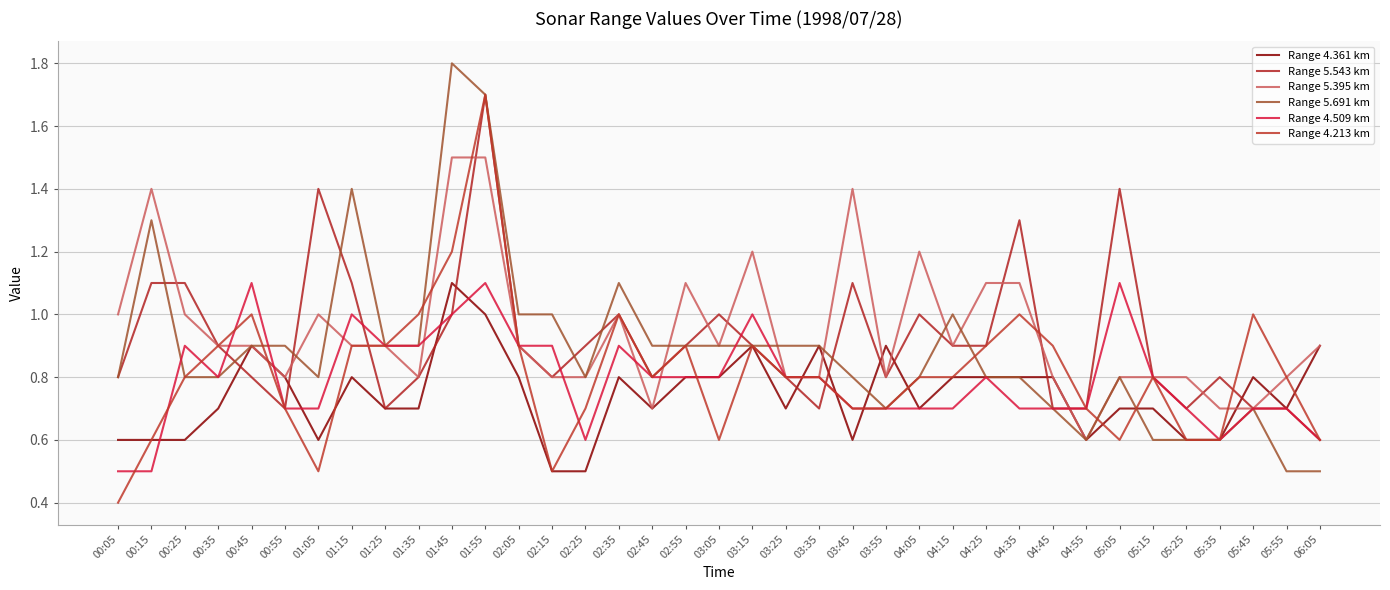

Is this an area chart (filled region under the line)?

No